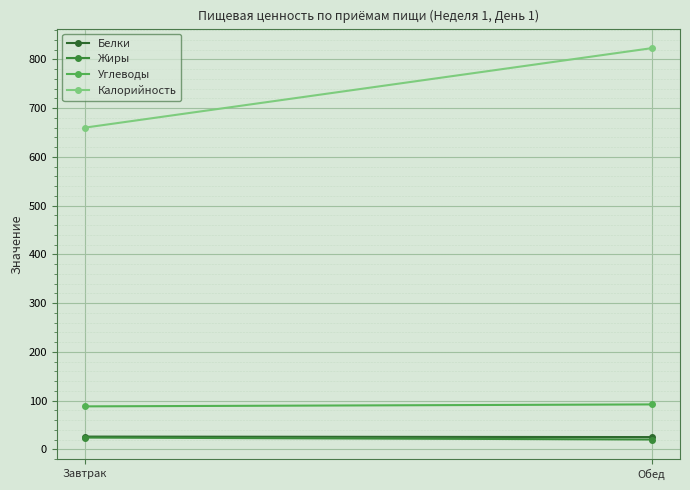

Is it true that Углеводы equals 88 at Завтрак?

True